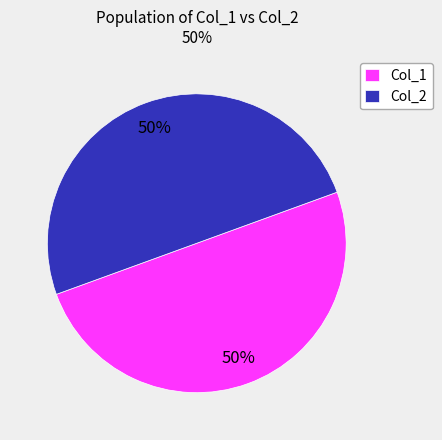

How many slices are in this pie chart?

2